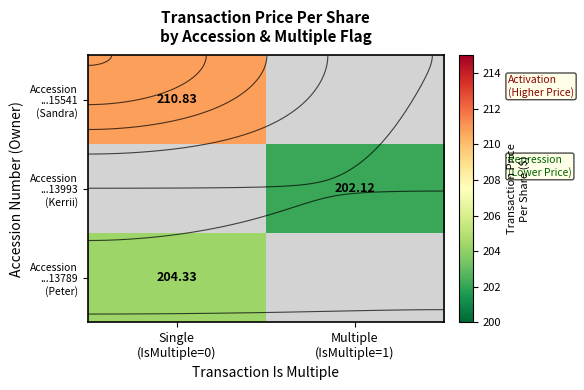

What is the spread (max minus min) of values at Single
(IsMultiple=0)?

6.5